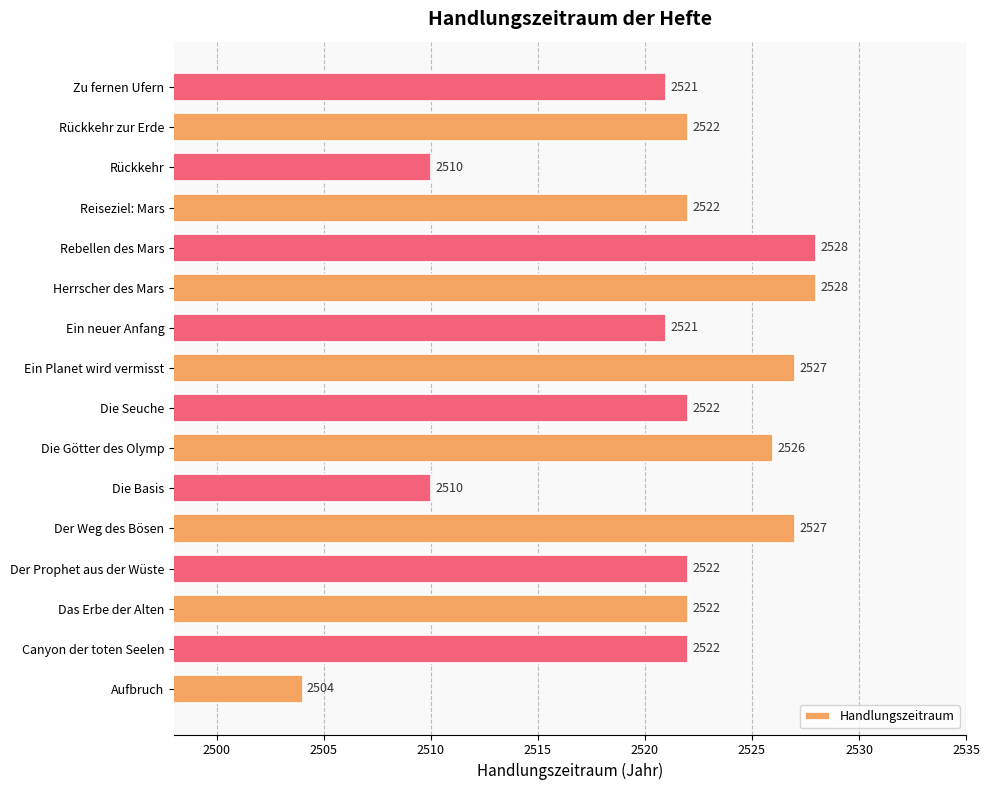

Does the chart contain stacked bars?

No